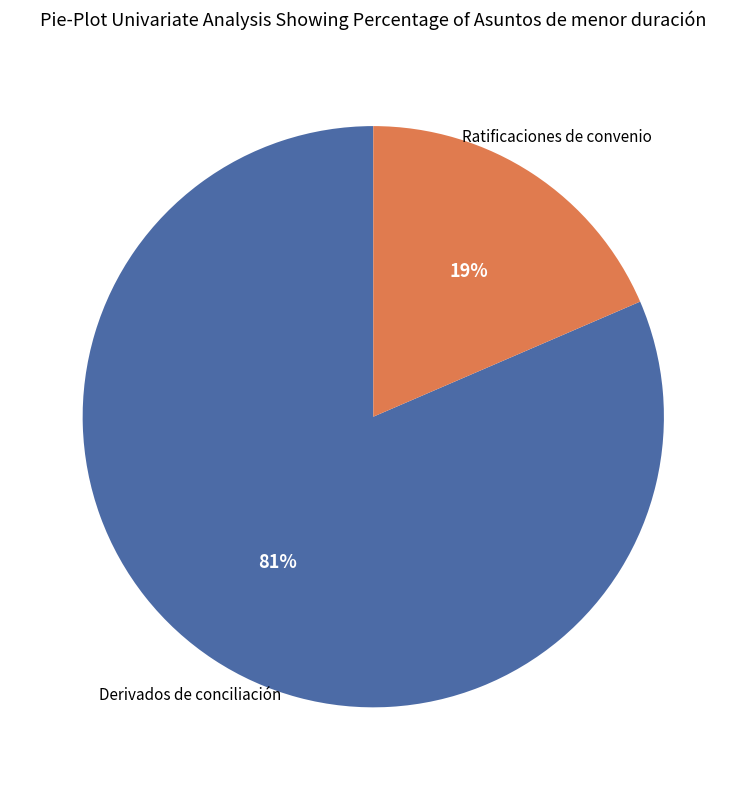

How many slices are in this pie chart?

2